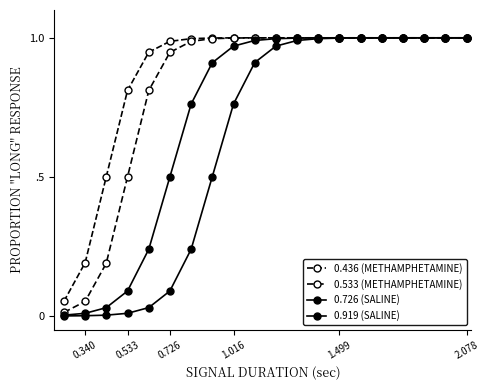

Does the chart have visible grid lines?

No